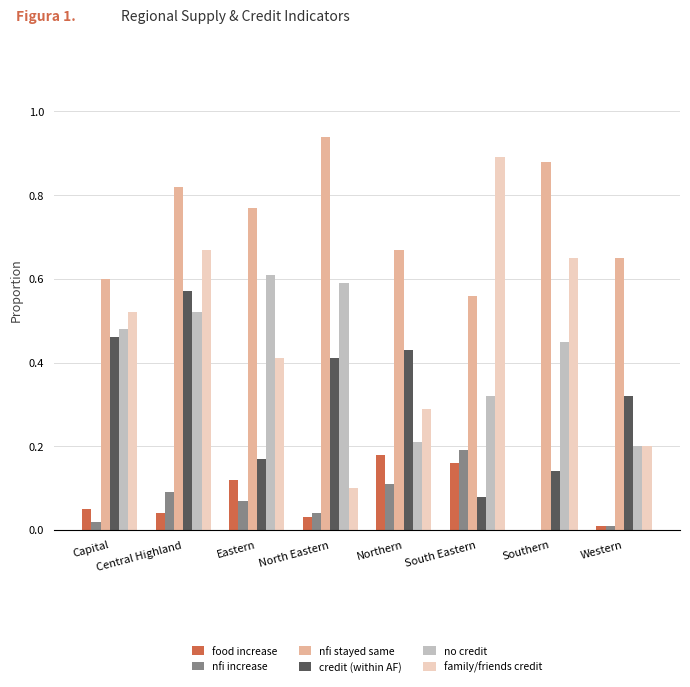

Are the bars horizontal?

No